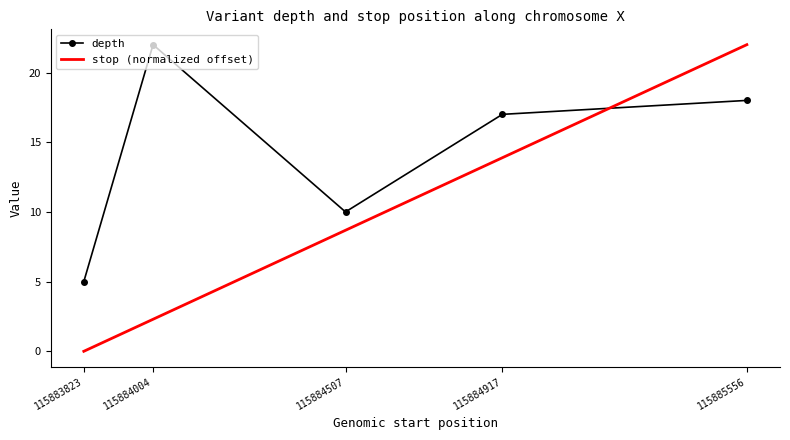

The value of depth at 115884004 is 36.8. True or false?

False